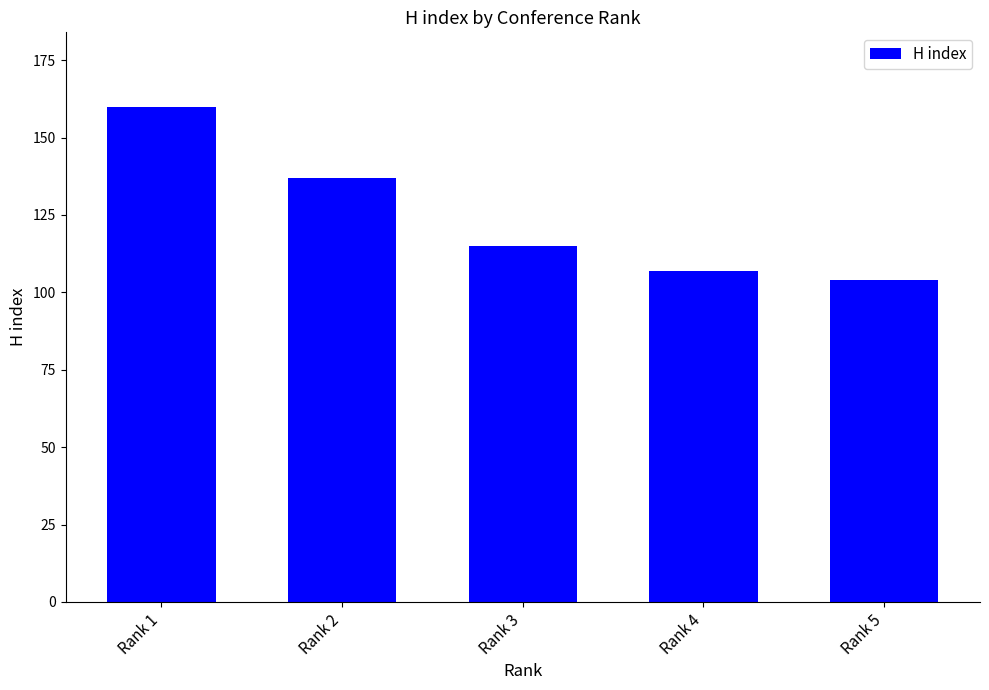

True or false: the data shows 104 at Rank 5.

True